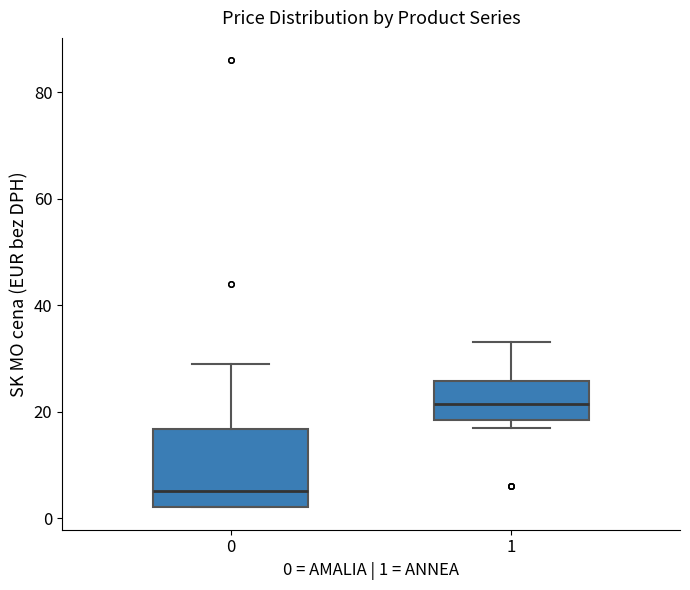

Reading left to right, transcribe this box plot: for each box, give where its median line is, the range the box spans, and where its two whiskers end, as read against the y-axis. The values are not printed on the chart, so give them approximately, as read against the axis.

0: median 6, box 2 to 16, whiskers 2 to 30
1: median 22, box 18 to 26, whiskers 18 (just below the box's lower edge) to 34